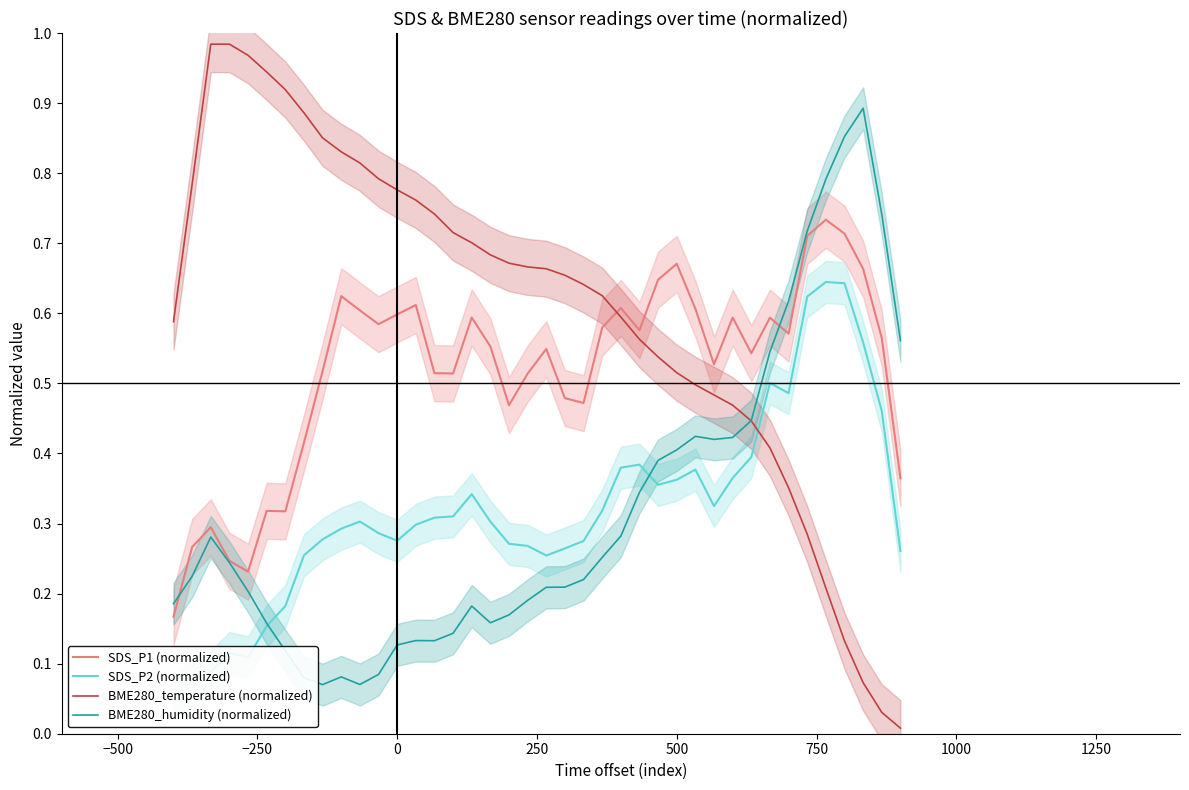

What is the difference between the maximum and minimum values in the BME280_temperature (normalized) series?

1.0